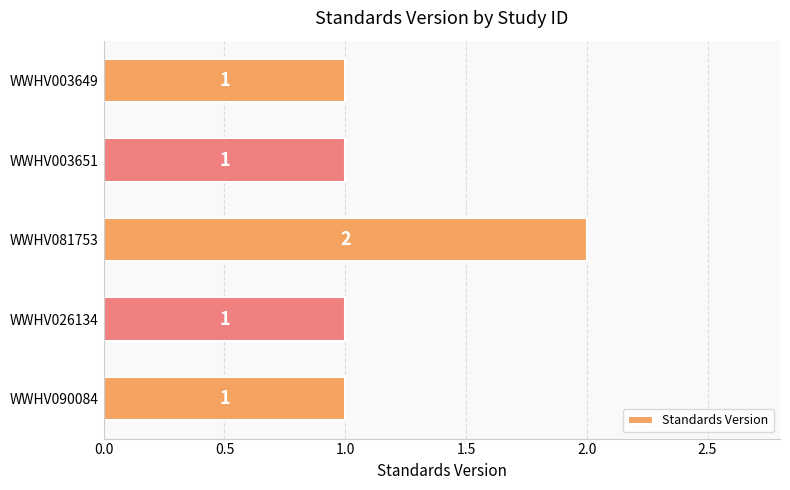

Reading bottom to top, list all the values displayed in this chart.

1	1	2	1	1